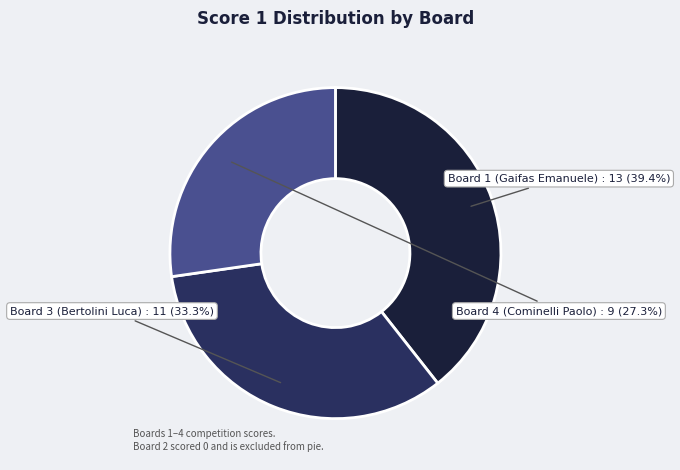

Is there a majority slice in this chart?

No